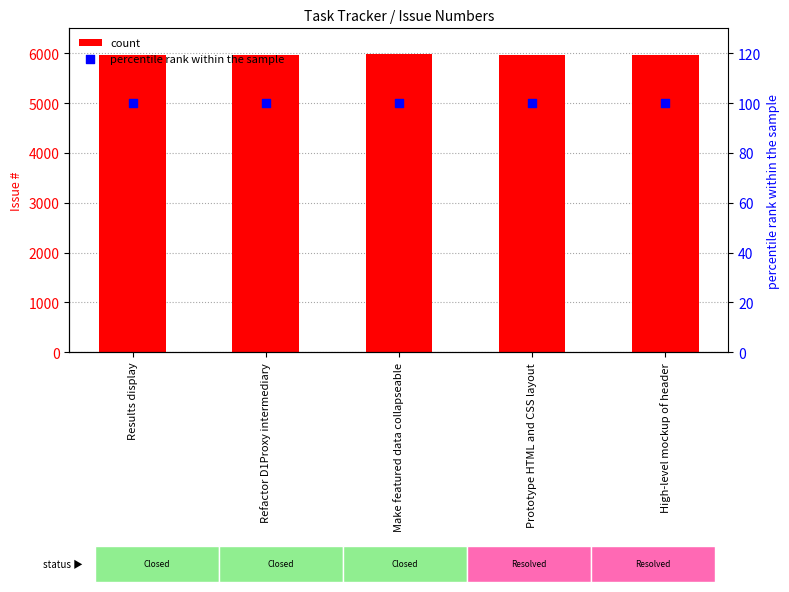

What is the total value across all series at Prototype HTML and CSS layout?

6063